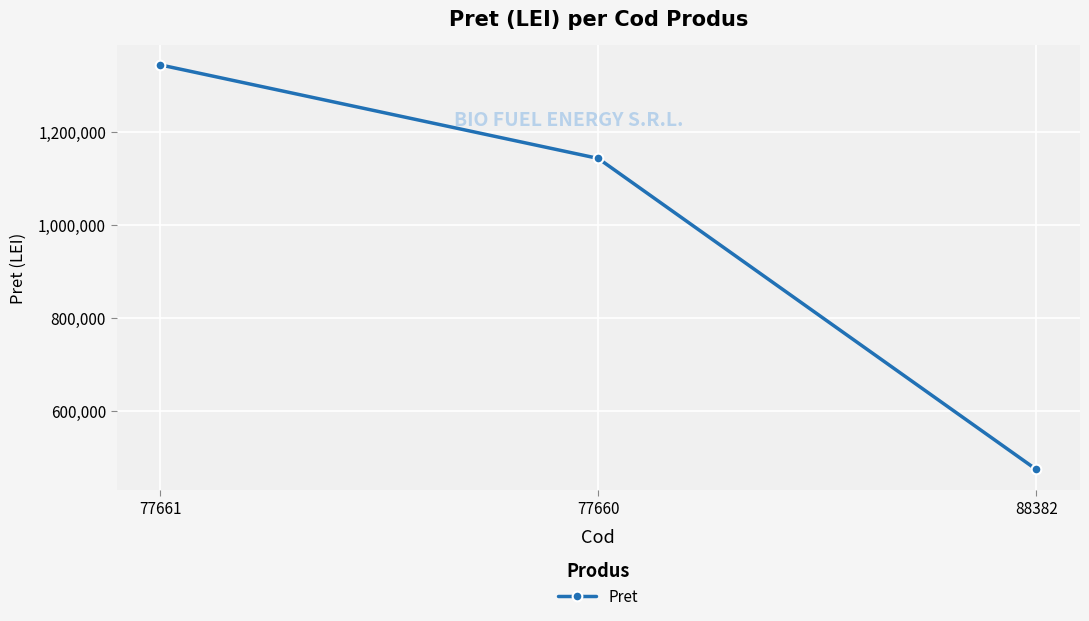

Does the chart display data point markers on the line(s)?

Yes